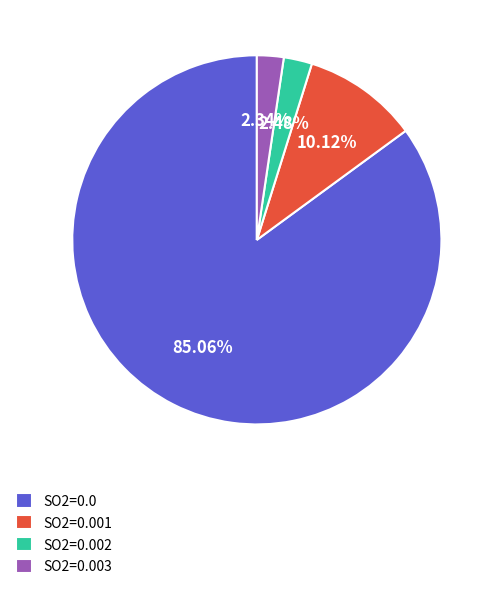

Approximately how many times larger is the value at SO2=0.001 compared to SO2=0.003?

4.3